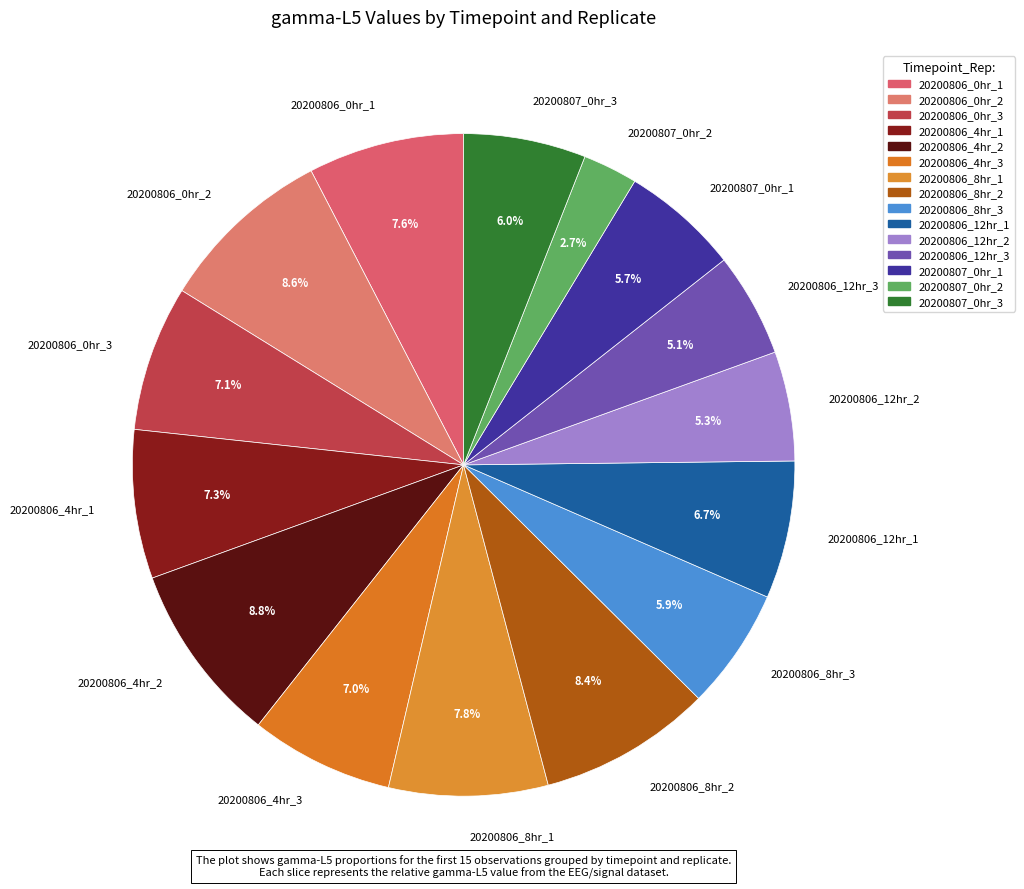

The 20200806_4hr_3 slice represents 15% of the pie. True or false?

False